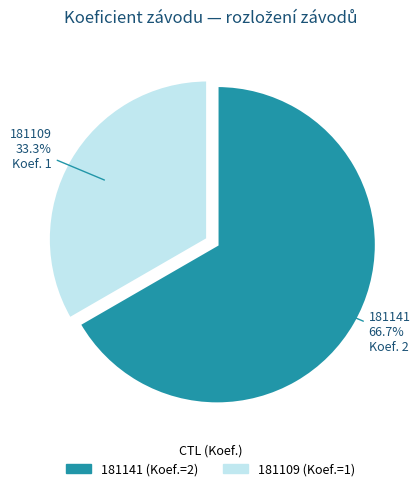

Between 181141 and 181109, which is larger?

181141